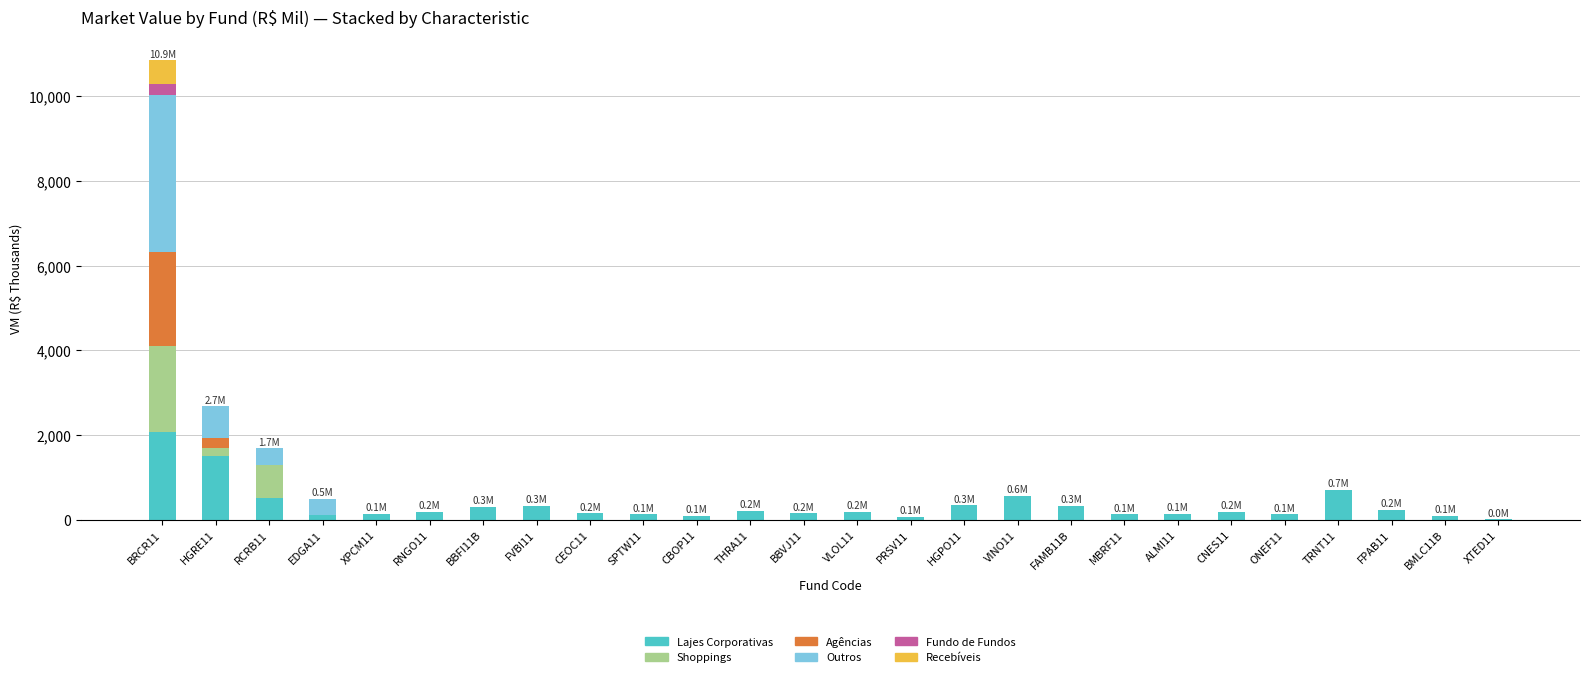

How many data points does each series have?

26